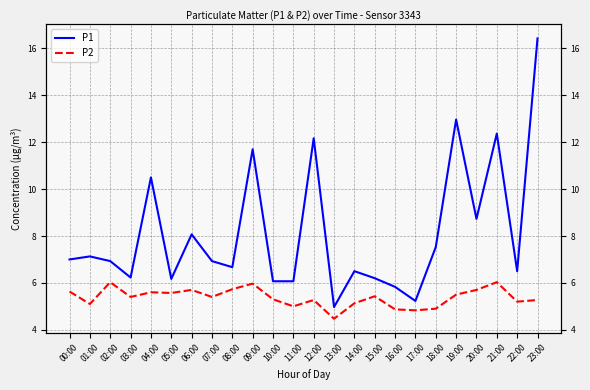

Does the chart have visible grid lines?

Yes